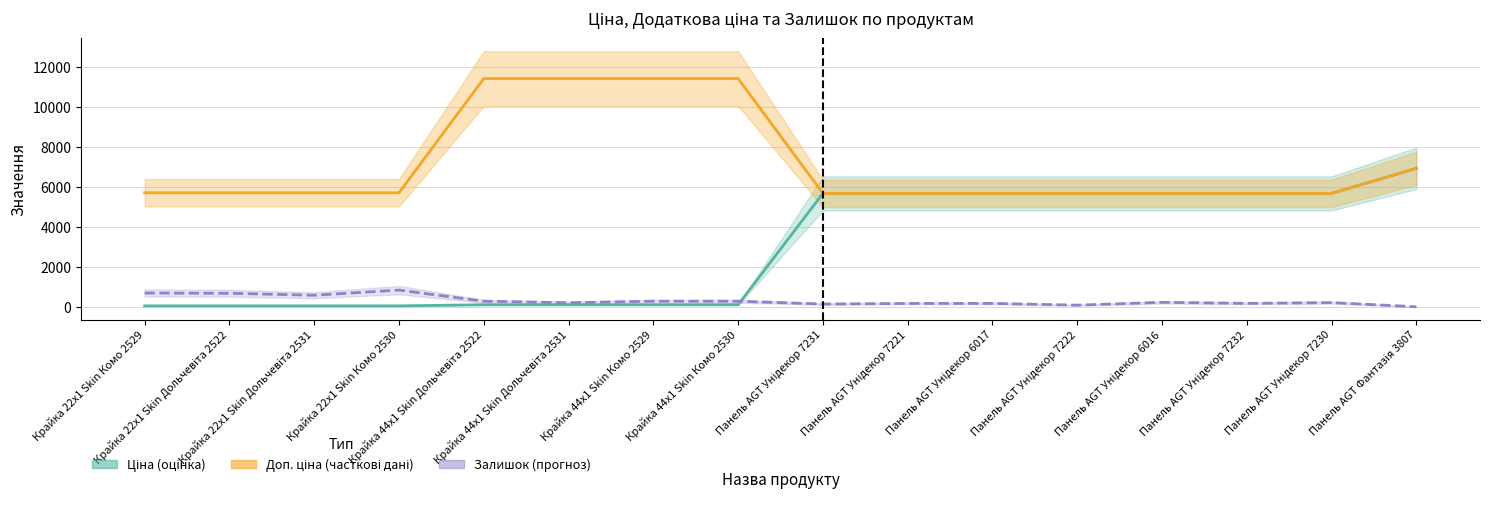

Is the value of Залишок at Крайка 22x1 Skin Дольчевіта 2531 greater than the value of Ціна at Панель AGT Унідекор 6016?

No